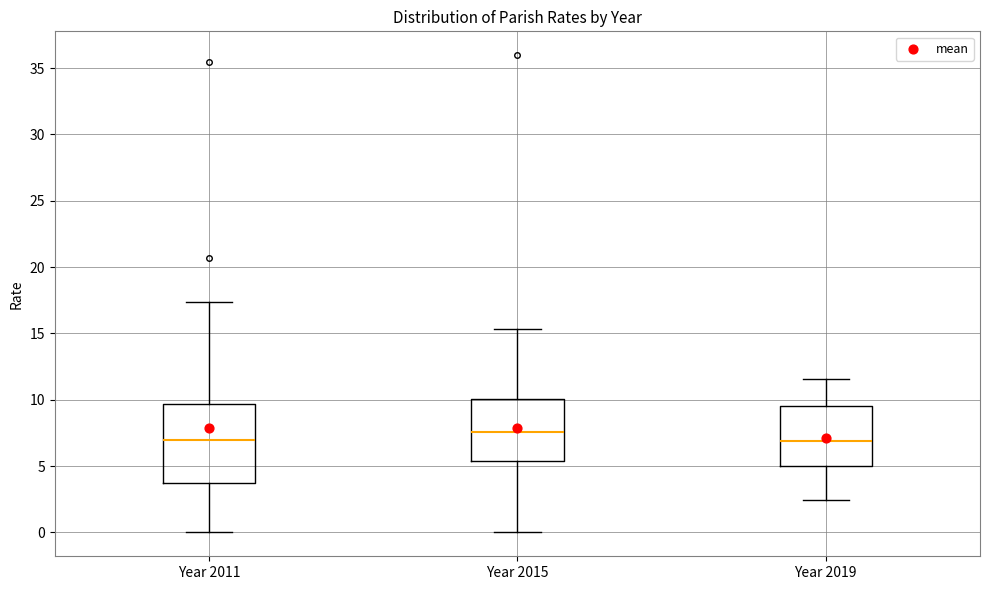

Reading left to right, read every box against the y-axis: the position of its median line, the range the box covers, and the ends of its whiskers. The values are not printed on the chart, so give them approximately, as read against the axis.

Year 2011: median 7.0, box 3.5 to 9.5, whiskers 0.0 to 17.5
Year 2015: median 7.5, box 5.5 to 10.0, whiskers 0.0 to 15.5
Year 2019: median 7.0, box 5.0 to 9.5, whiskers 2.5 to 11.5